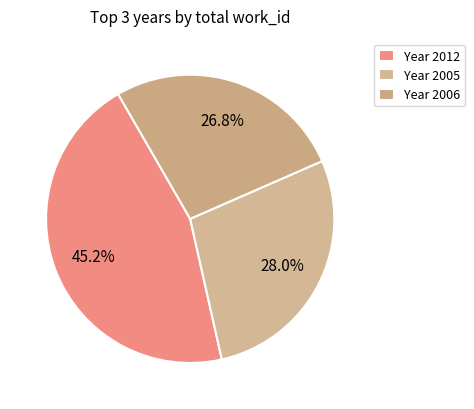

Which slice is the largest?

Year 2012